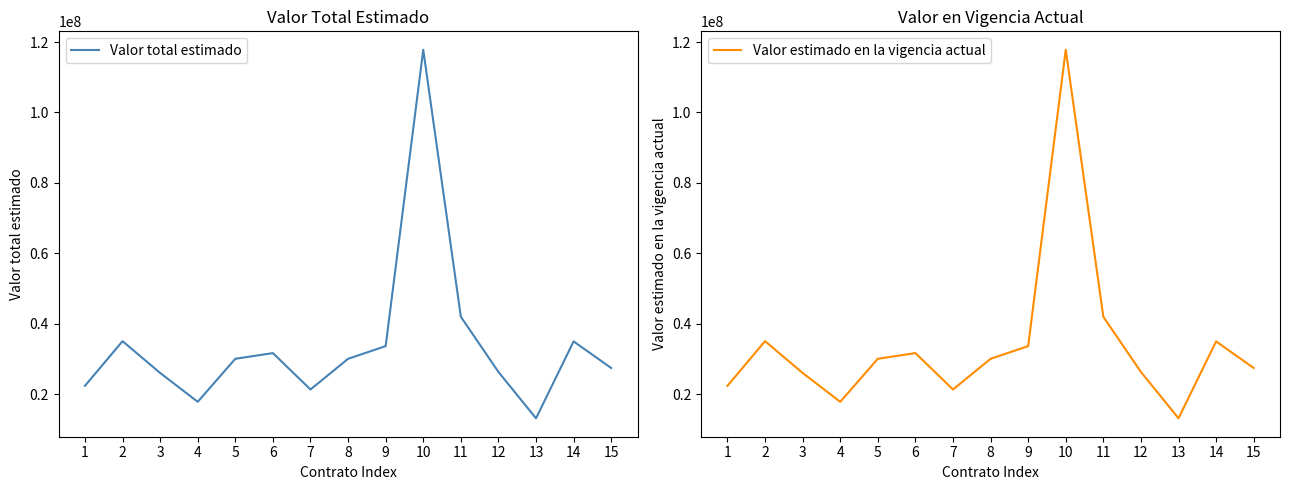

At how many categories does at least one series exceed 35718906?

2